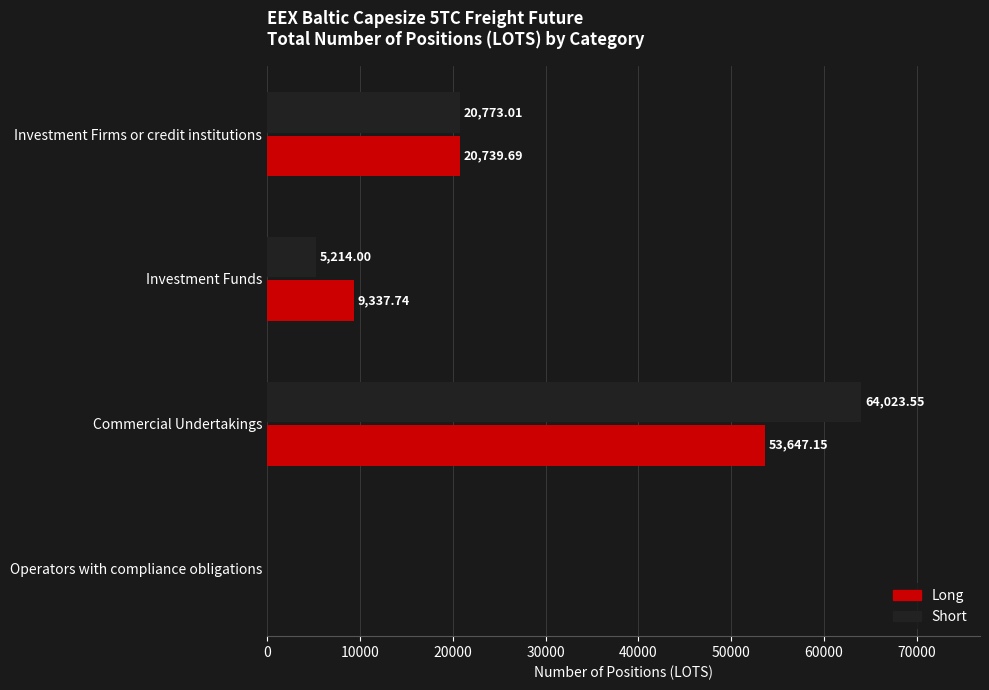

What is the sum of all Short values?

90010.6